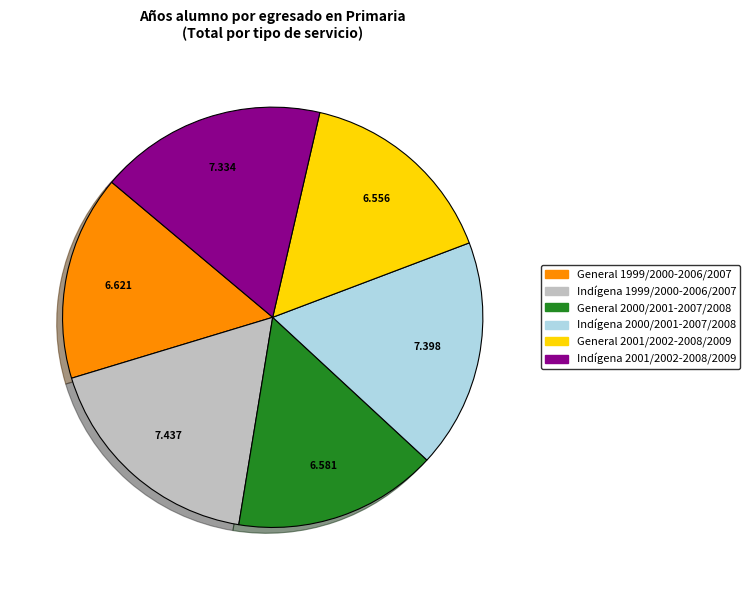

Combined, do Indígena 2000/2001-2007/2008 and Indígena 2001/2002-2008/2009 account for over 50%?

No